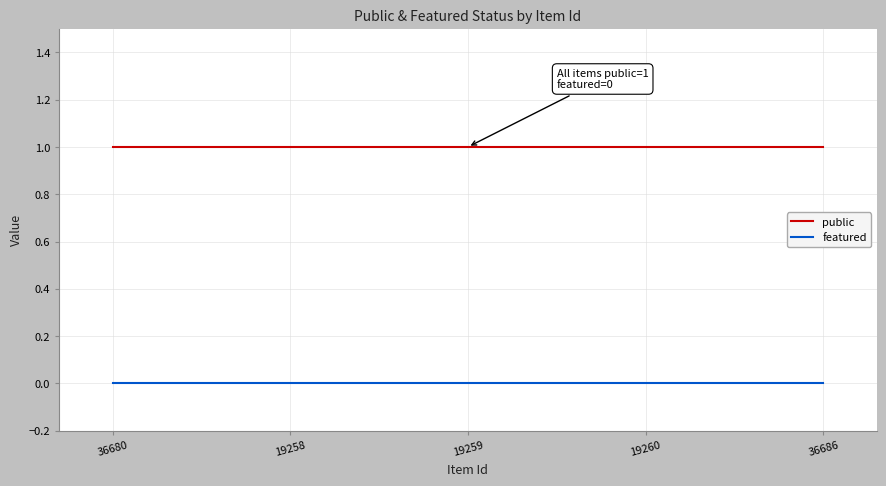

True or false: public and featured intersect in this chart.

False